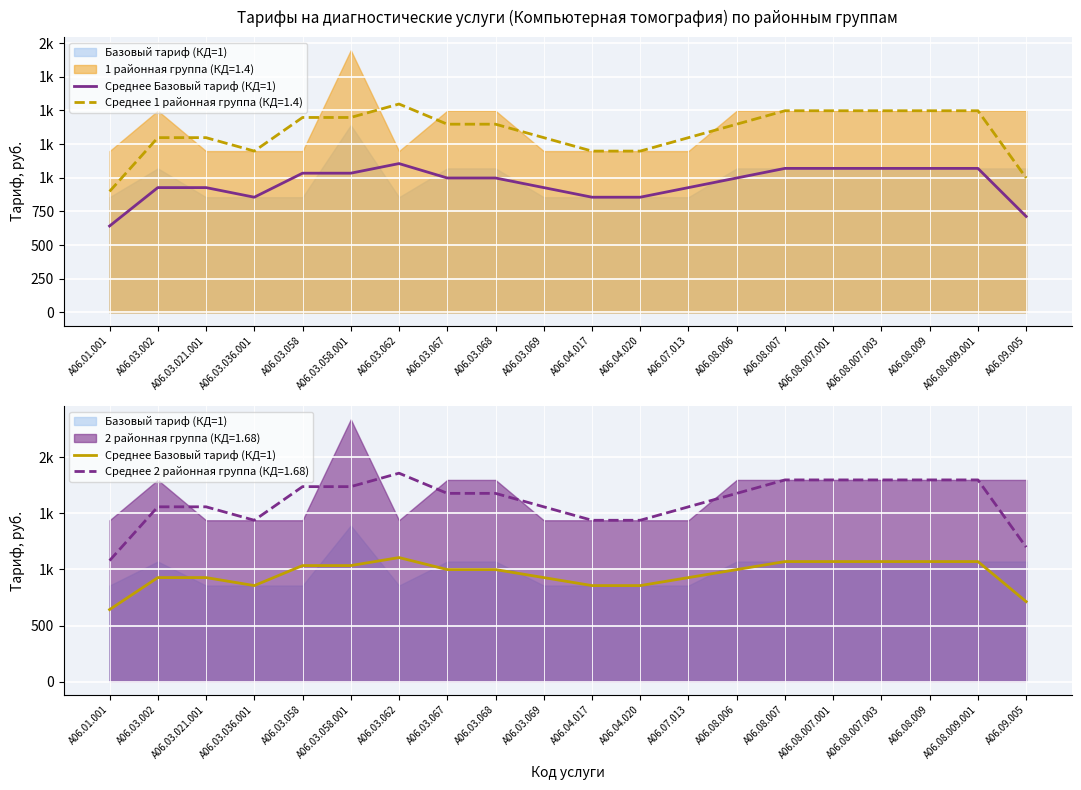

The value at A06.01.001 is 642.0. True or false?

True